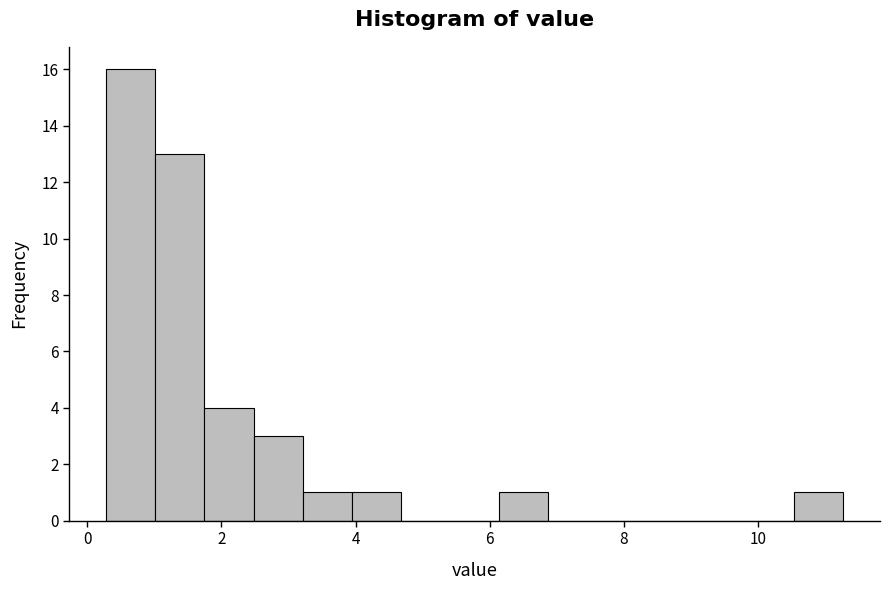

Around what value on the x-axis is the tallest bar? Give the approximate position of its centre, as read against the axis.

0.6